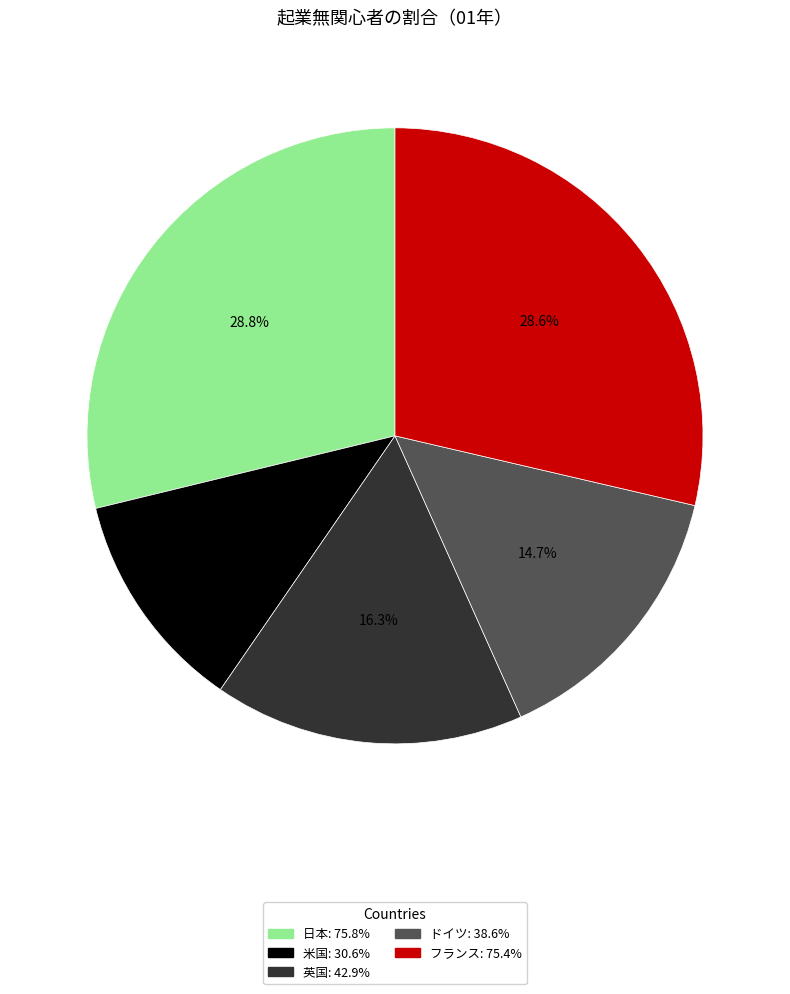

To the nearest percent, what percentage of the pie is ドイツ?

15%